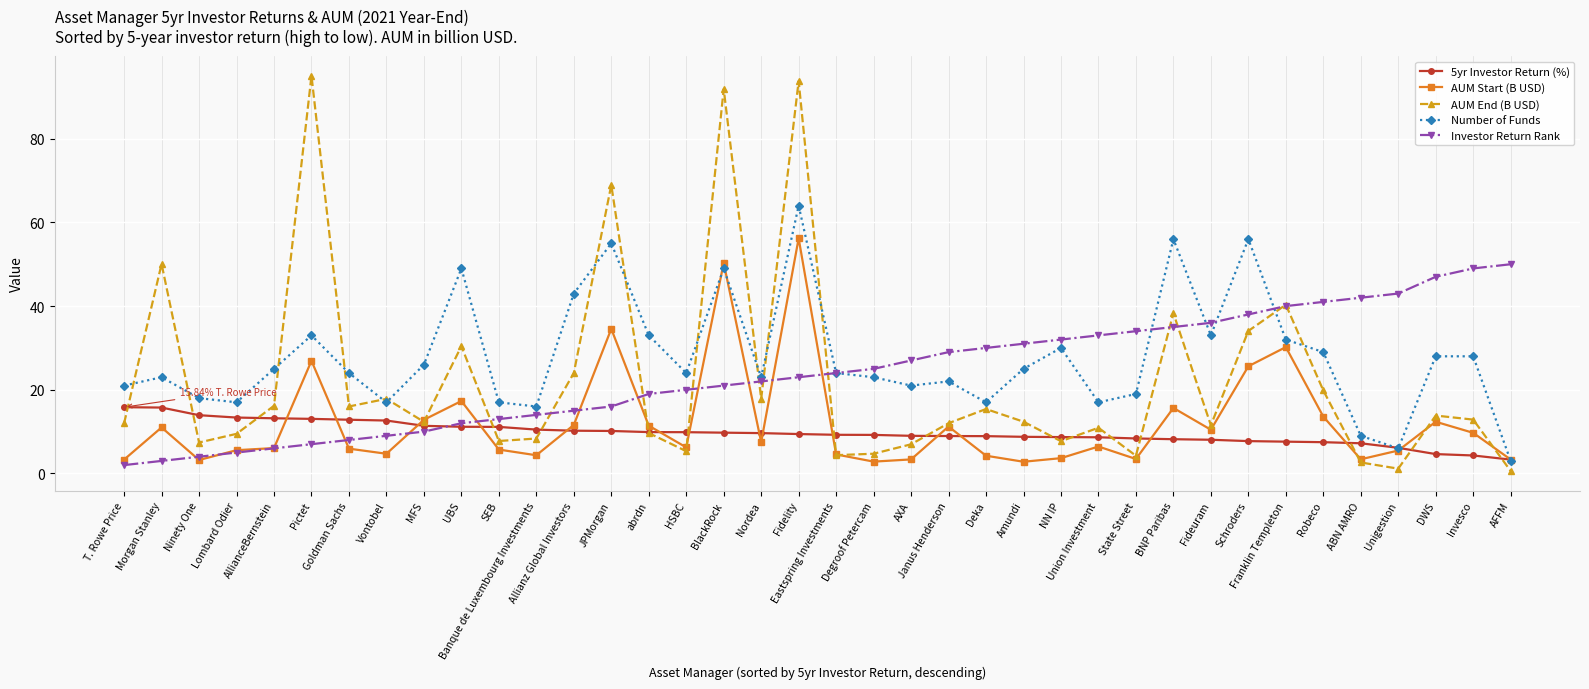

Is the value of 5yr Investor Return (%) at Pictet greater than the value of AUM Start (B USD) at abrdn?

Yes